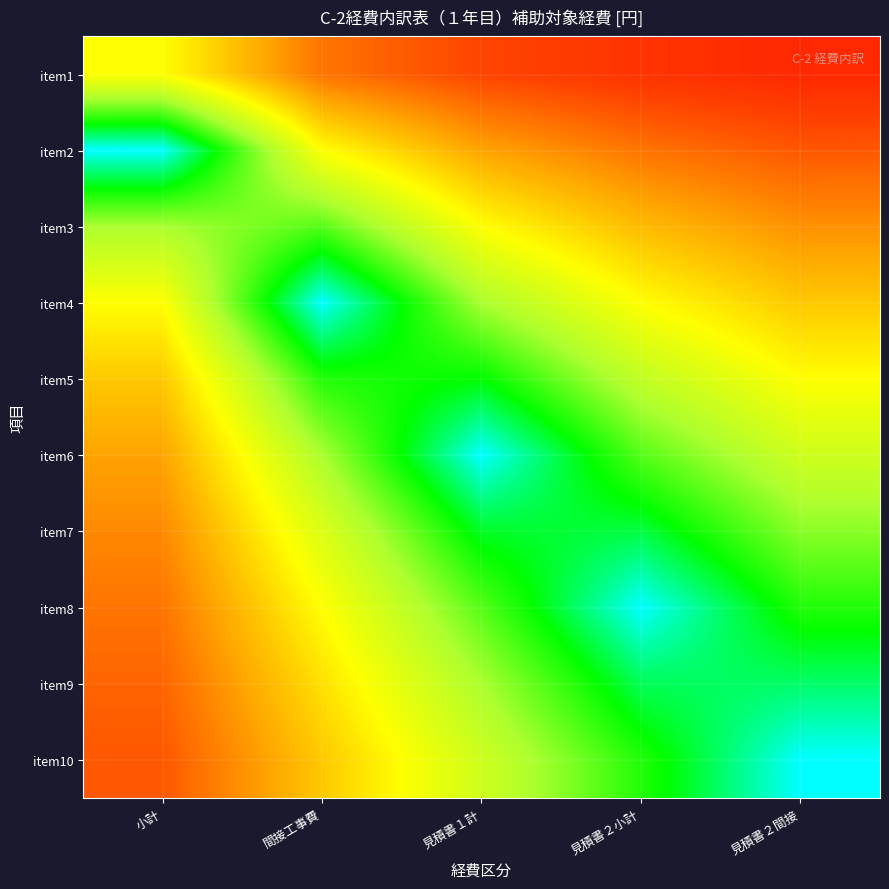

What is the smallest value displayed?

0.1